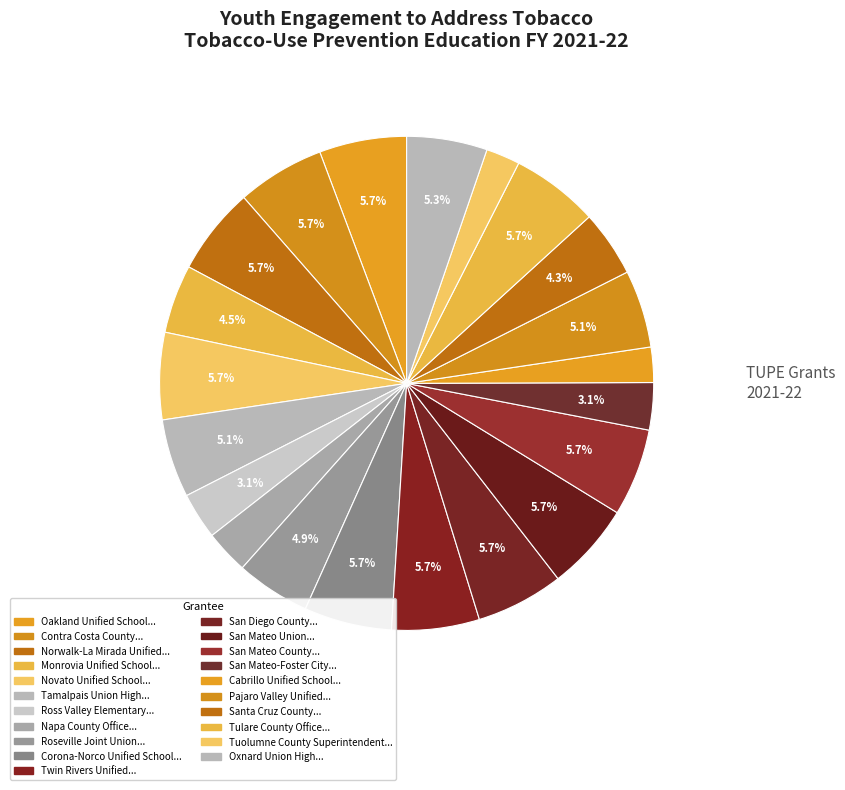

Is there any slice that represents more than half of the pie?

No